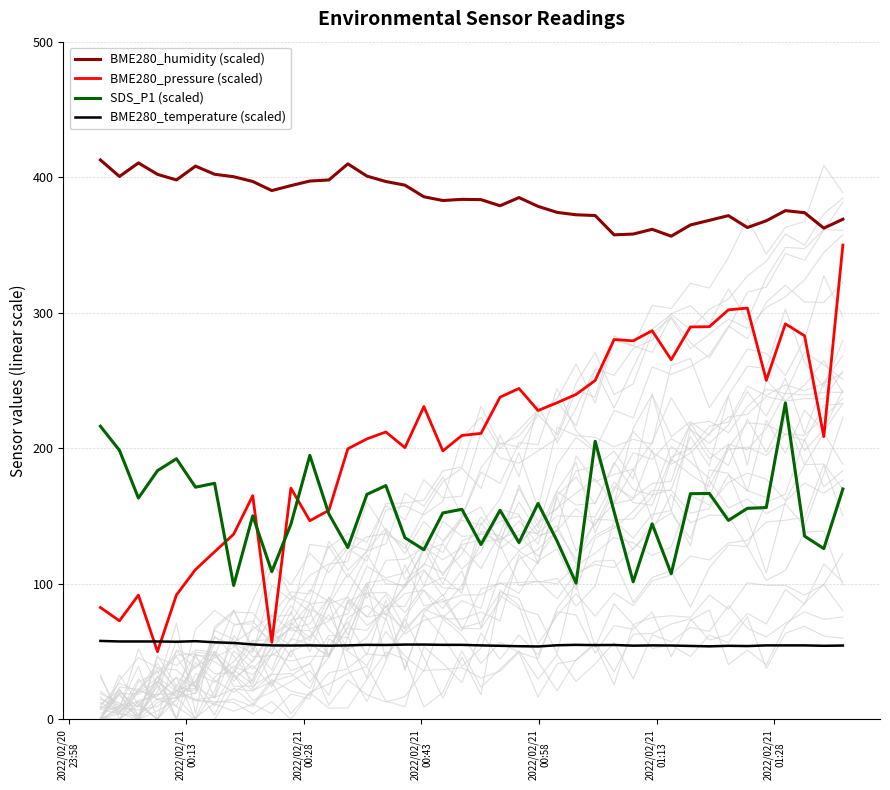

What is the average value of the BME280_temperature (scaled) series?

55.1